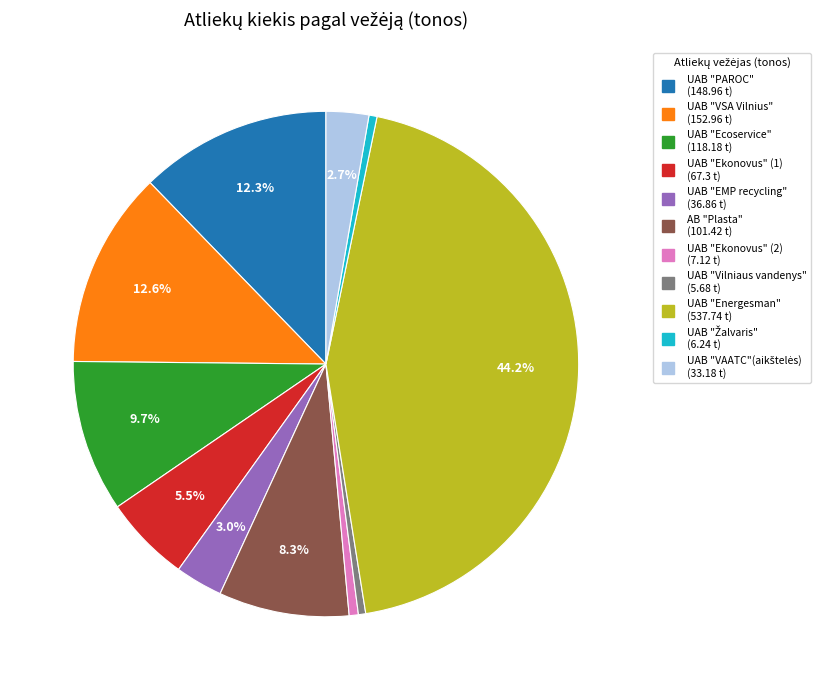

Is there a majority slice in this chart?

No